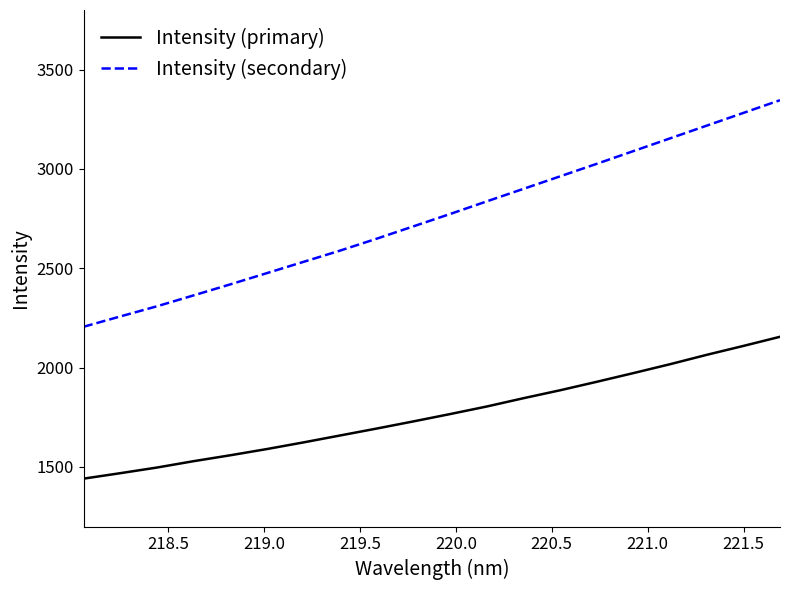

What is the smallest value displayed?

1441.2